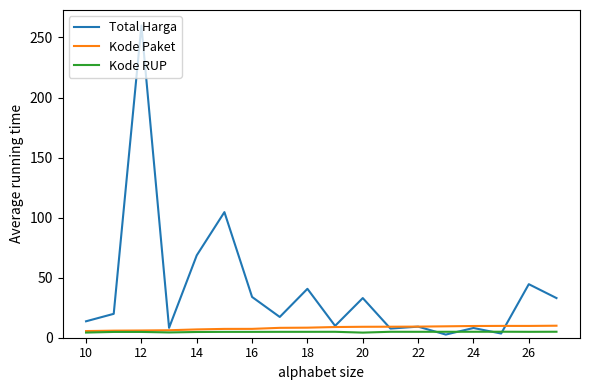

Which series has the largest total across all categories?

Total Harga